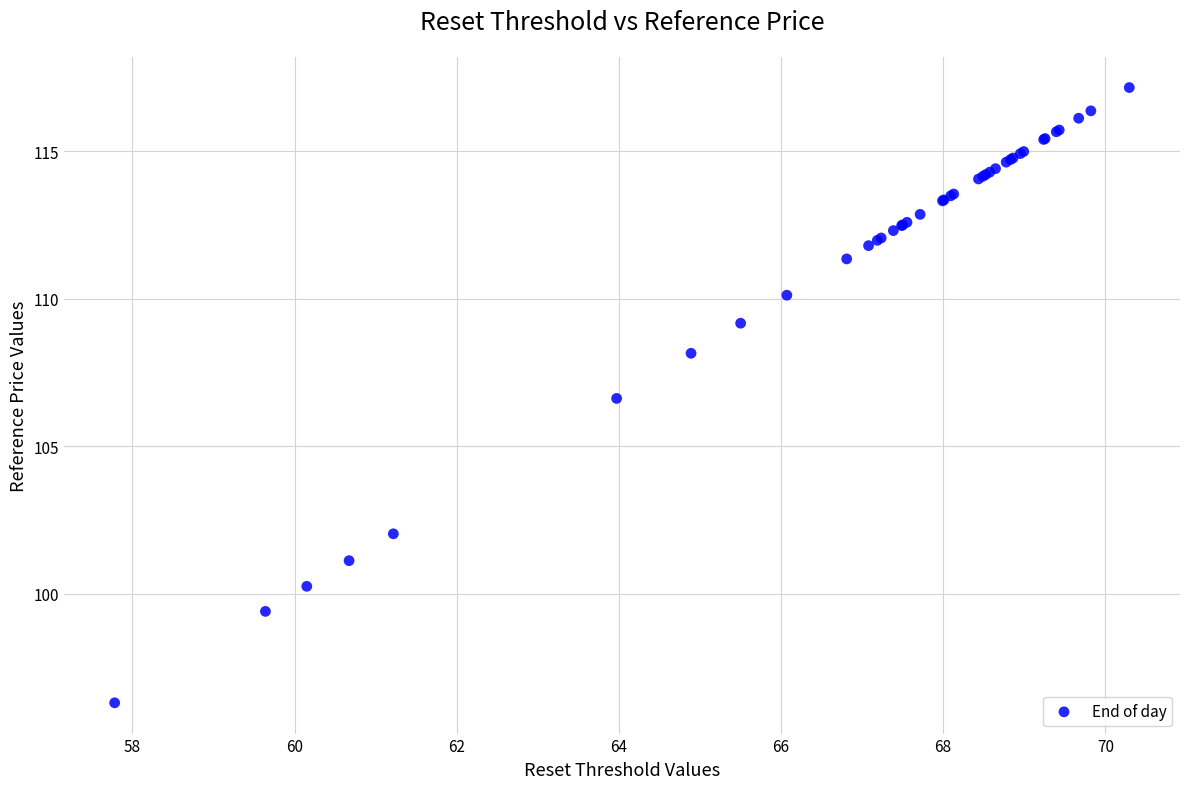

What Y value in the scatter plot is closest to 106?

106.6